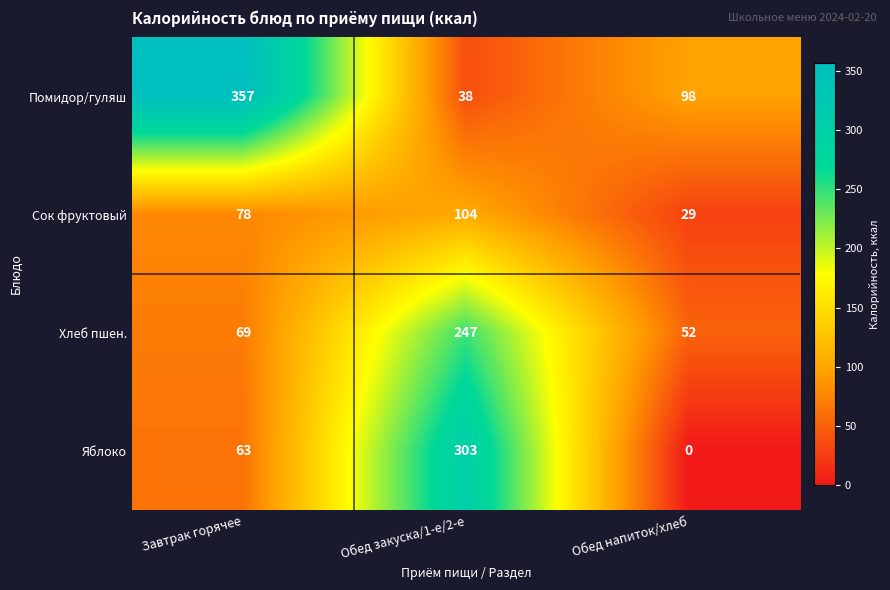

At Обед закуска/1-е/2-е, list the series in order from smallest to largest.

Помидор/гуляш, Сок фруктовый, Хлеб пшен., Яблоко